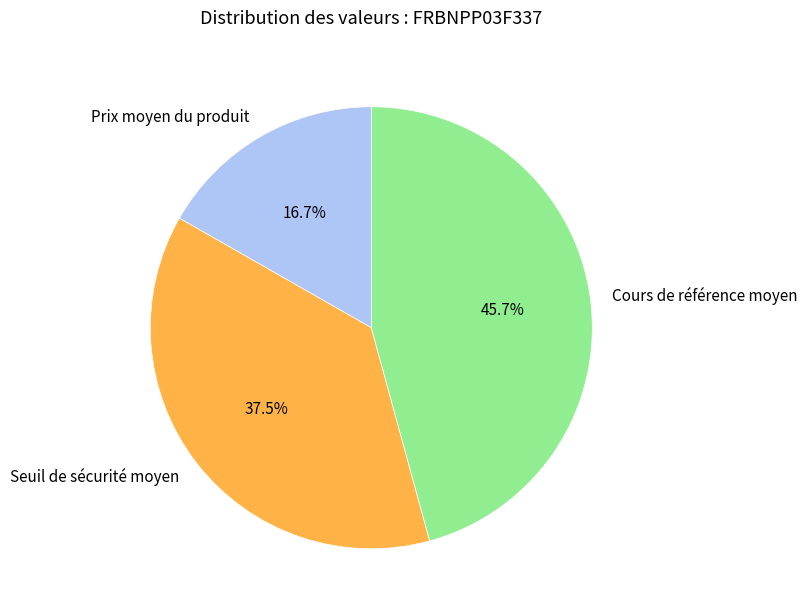

To the nearest percent, what is the average slice percentage?

33%